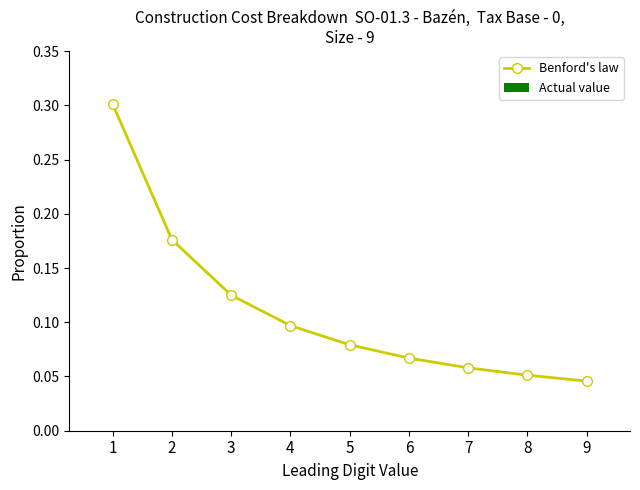

How many categories are shown in the chart?

9